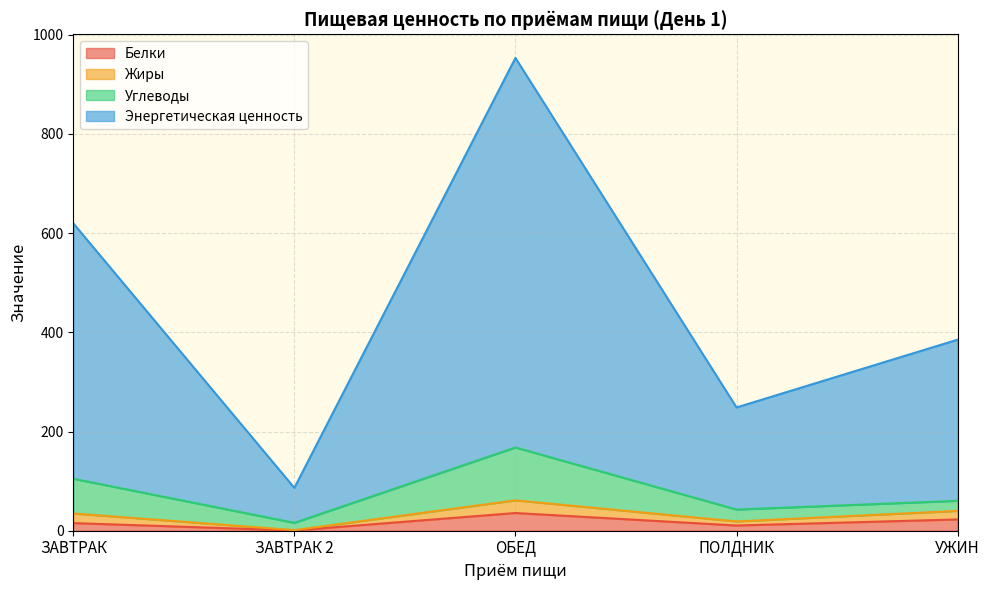

Does the chart display data point markers on the line(s)?

No